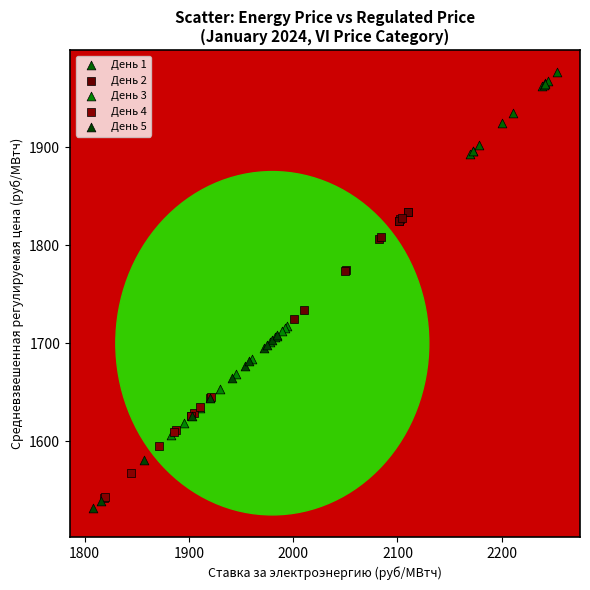

Which series reaches the maximum Y coordinate?

День 1